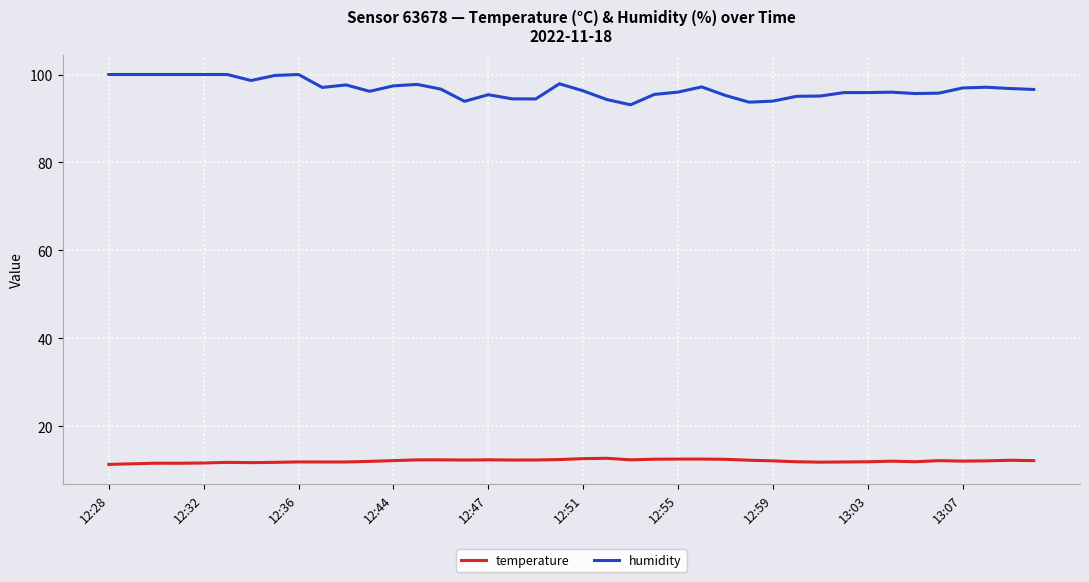

Which series has the largest total across all categories?

humidity